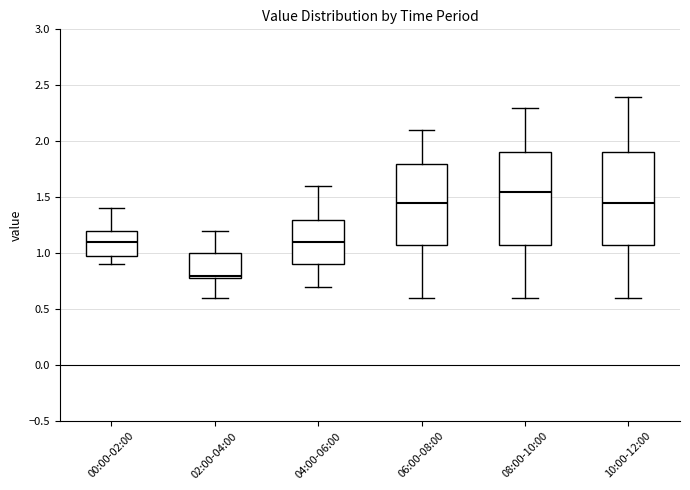

Reading left to right, read every box against the y-axis: the position of its median line, the range the box covers, and the ends of its whiskers. The values are not printed on the chart, so give them approximately, as read against the axis.

00:00-02:00: median 1.10, box 1.00 to 1.20, whiskers 0.90 to 1.40
02:00-04:00: median 0.80 (just above the box's lower edge), box 0.80 to 1.00, whiskers 0.60 to 1.20
04:00-06:00: median 1.10, box 0.90 to 1.30, whiskers 0.70 to 1.60
06:00-08:00: median 1.45, box 1.10 to 1.80, whiskers 0.60 to 2.10
08:00-10:00: median 1.55, box 1.10 to 1.90, whiskers 0.60 to 2.30
10:00-12:00: median 1.45, box 1.10 to 1.90, whiskers 0.60 to 2.40